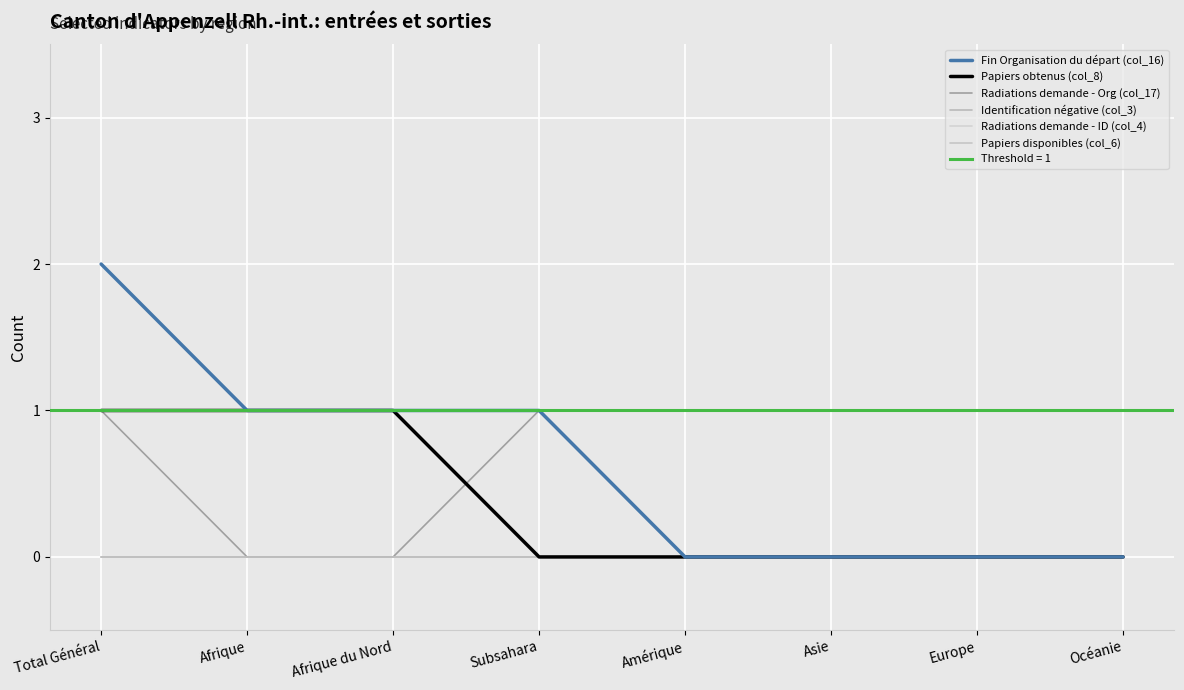

At which category is the sum across all series the highest?

Total Général